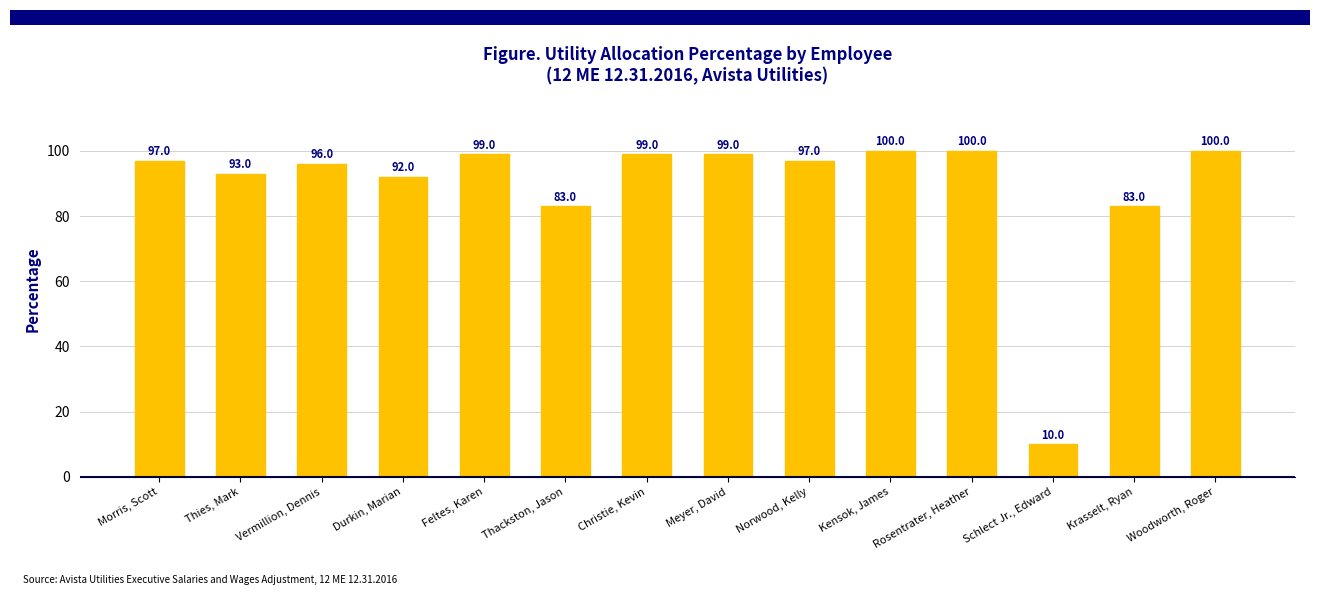

What is the approximate value at Schlect Jr., Edward?

10